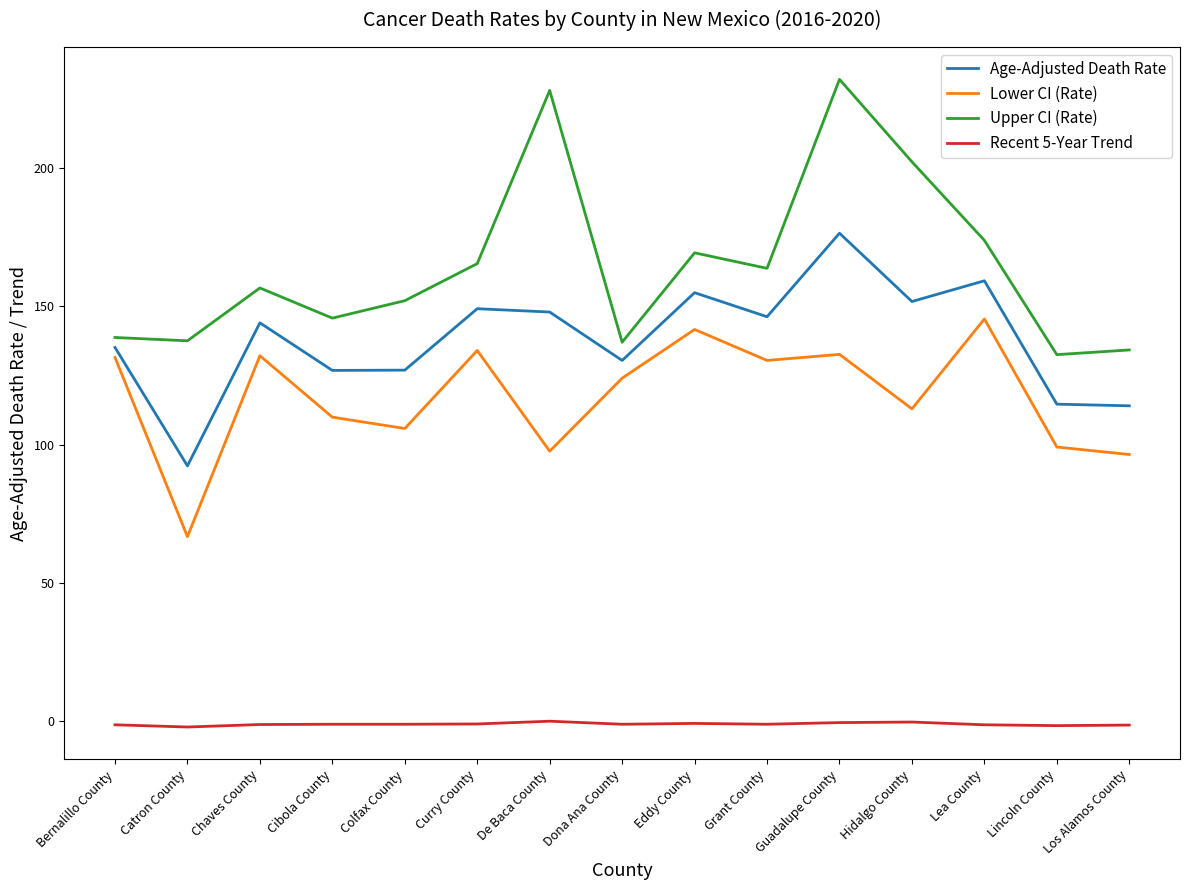

What is the sum of all Recent 5-Year Trend values?

-15.9